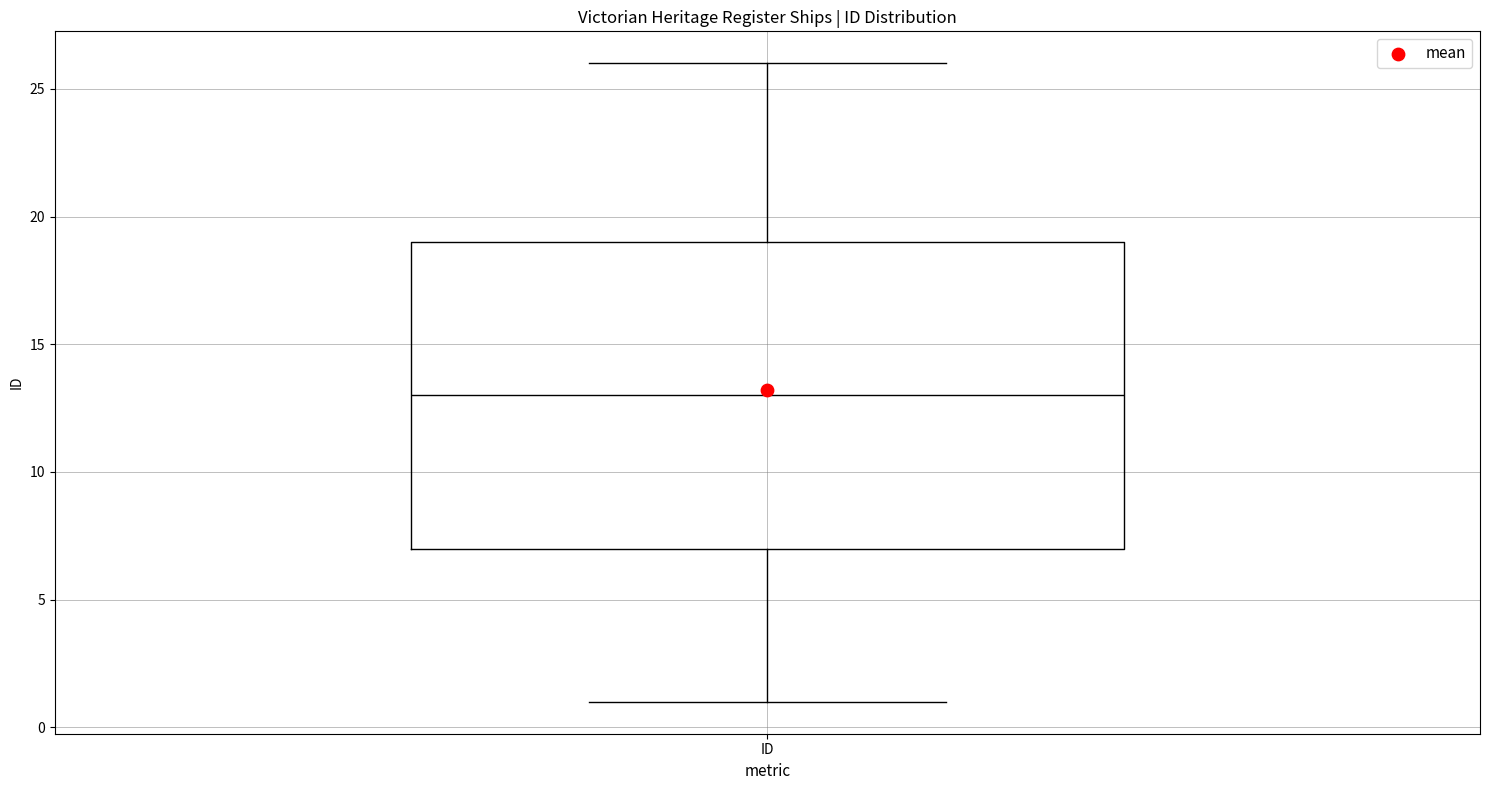

Where is the lower edge of the box for ID on the y-axis? The values are not printed on the chart, so give them approximately, as read against the axis.

7